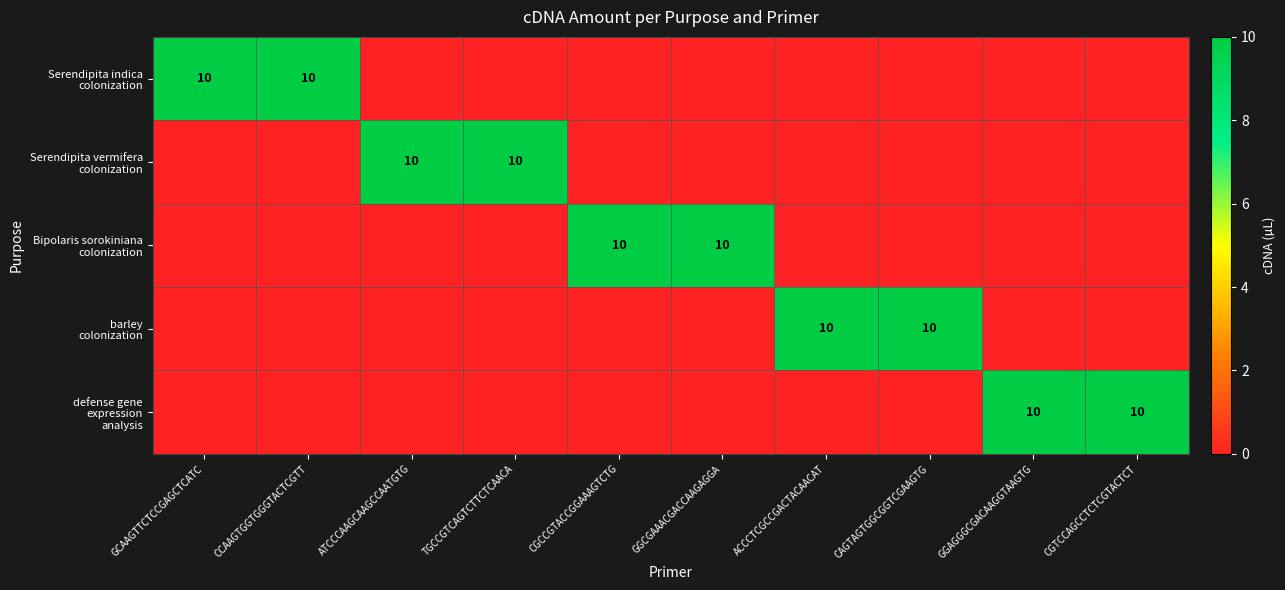

What is the difference between the highest and lowest values at CAGTAGTGGCGGTCGAAGTG?

10